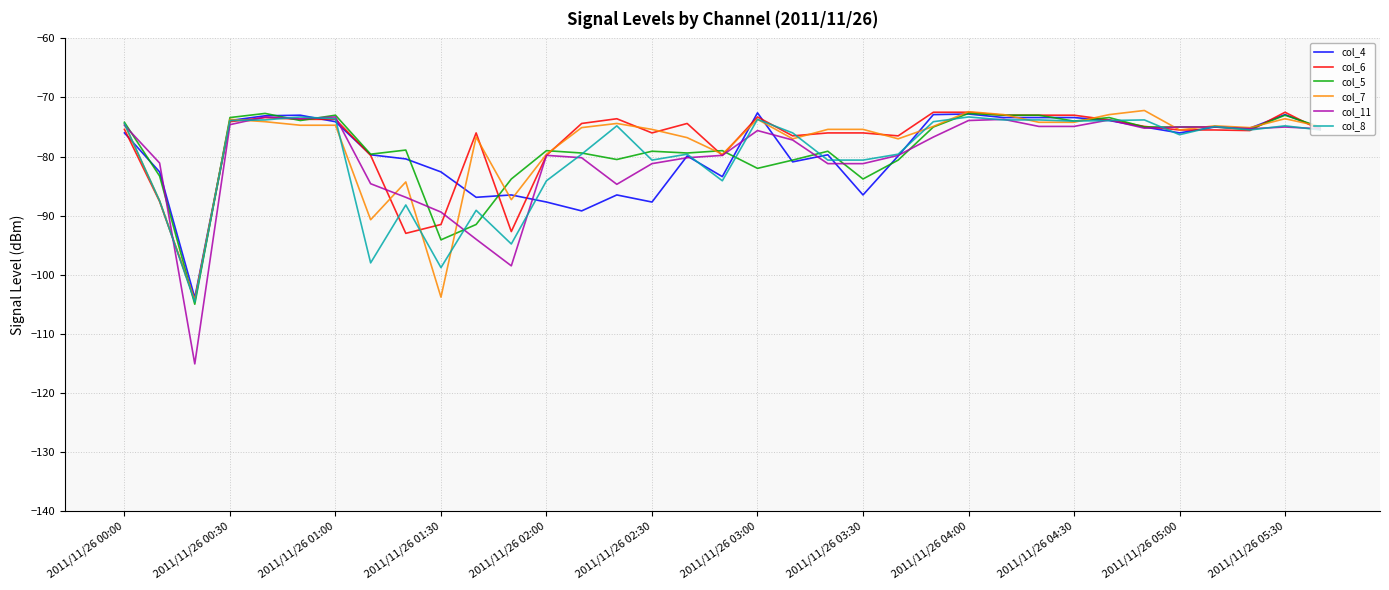

Which series has the widest spread of values?

col_11